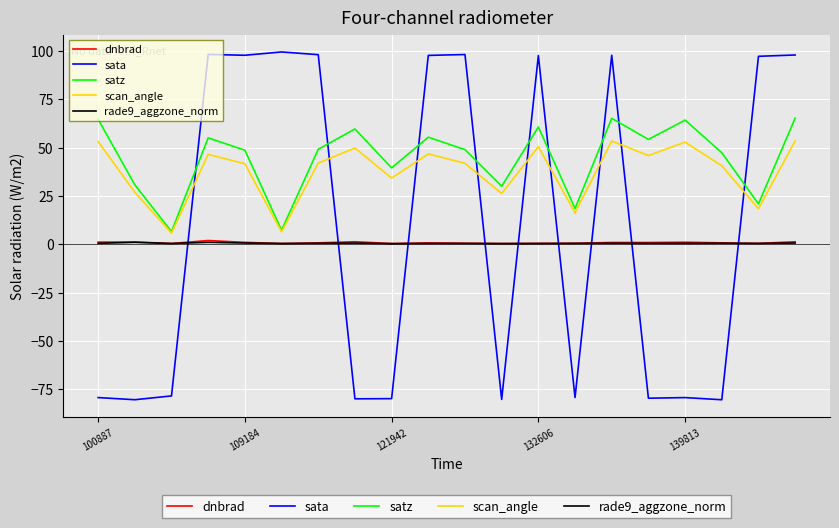

What are all the series names shown in the legend?

dnbrad, sata, satz, scan_angle, rade9_aggzone_norm